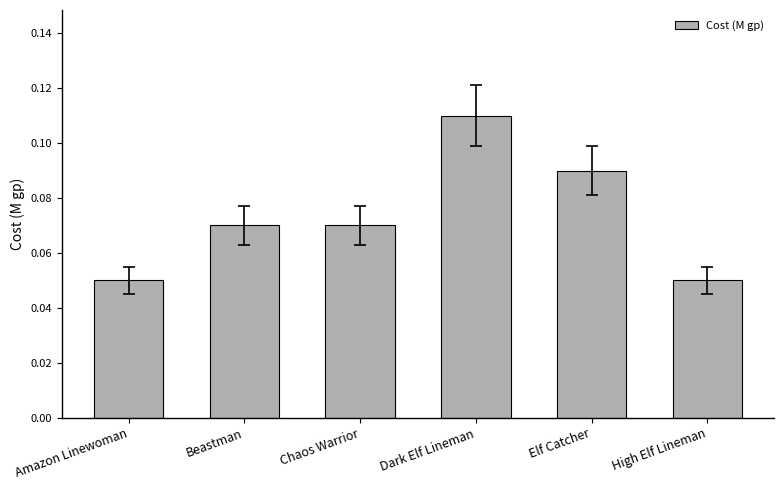

Does the chart contain stacked bars?

No